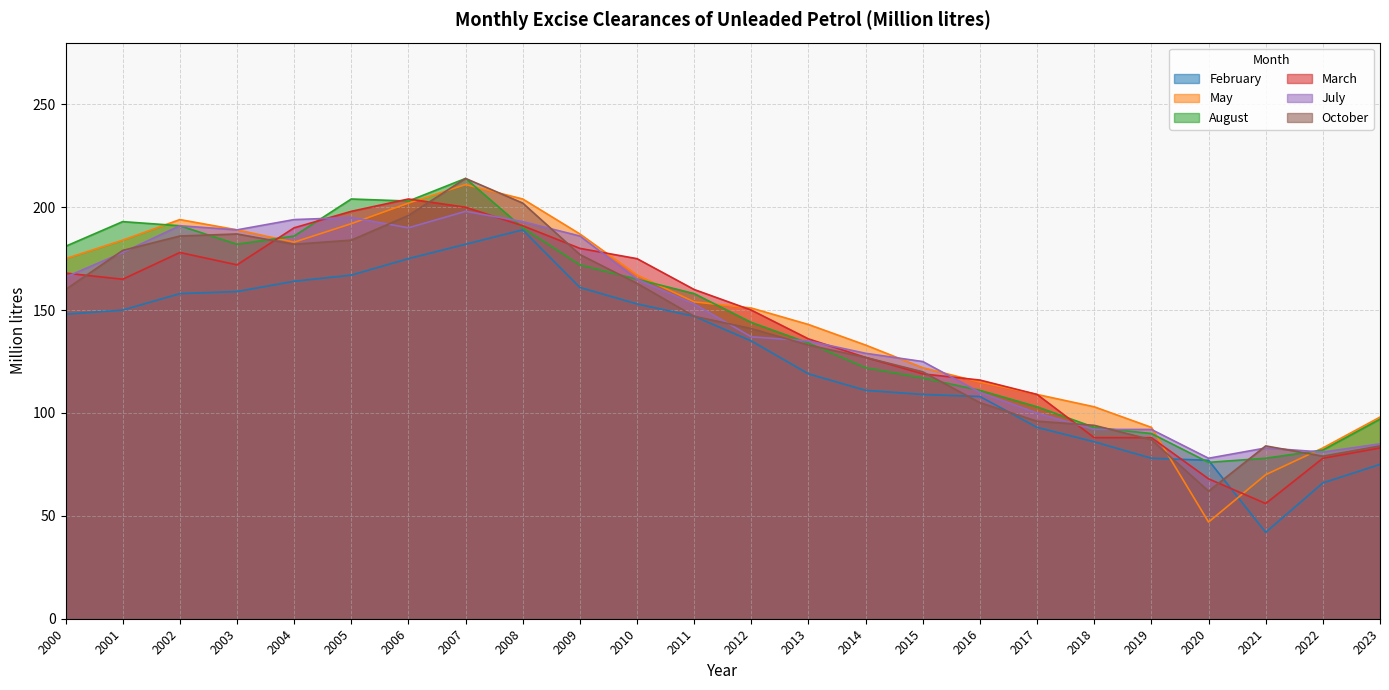

What is the maximum value shown in the chart?

214